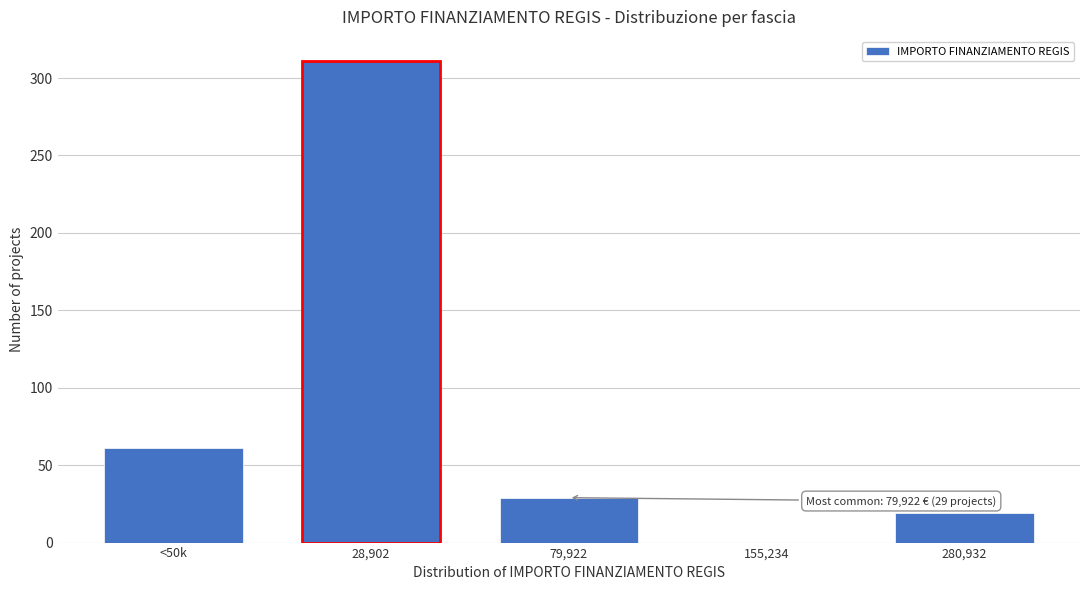

Reading left to right, transcribe all the data shown in this chart.

<50k=61	28,902=311	79,922=29	155,234=0	280,932=19